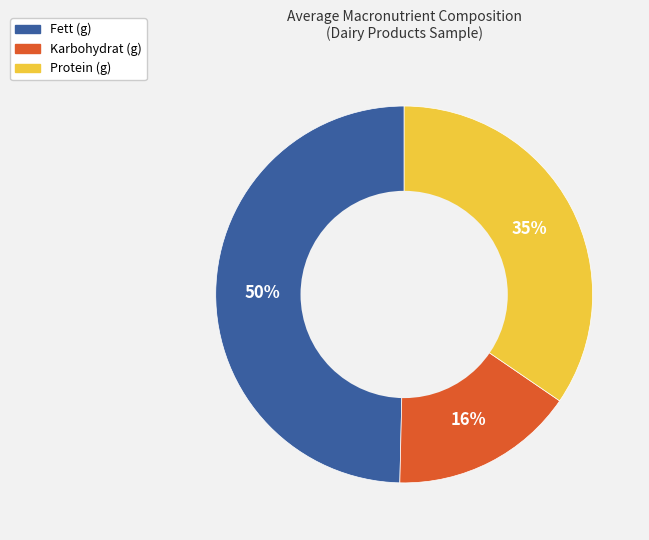

Is there any slice that represents more than half of the pie?

No